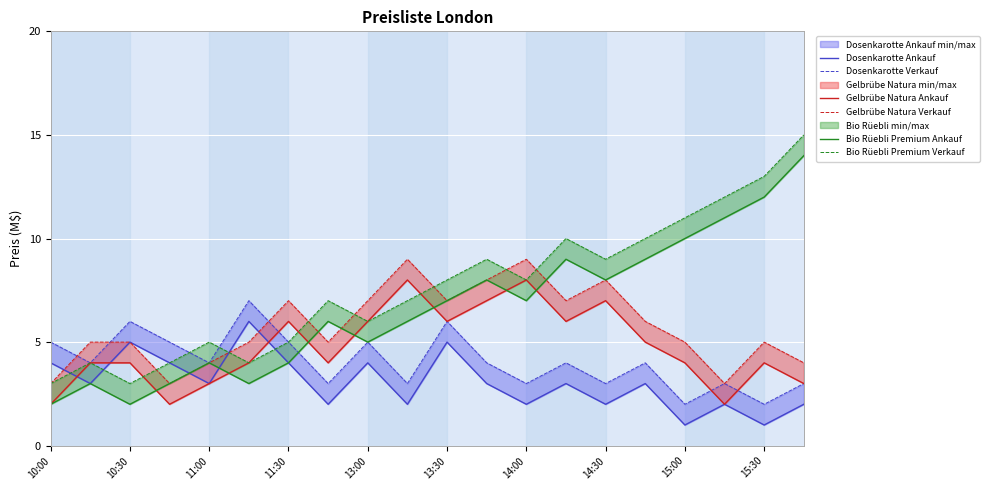

Rank the series by their maximum value, from lowest to highest.

Dosenkarotte Ankauf, Dosenkarotte Verkauf, Gelbrübe Natura Ankauf, Gelbrübe Natura Verkauf, Bio Rüebli Premium Ankauf, Bio Rüebli Premium Verkauf